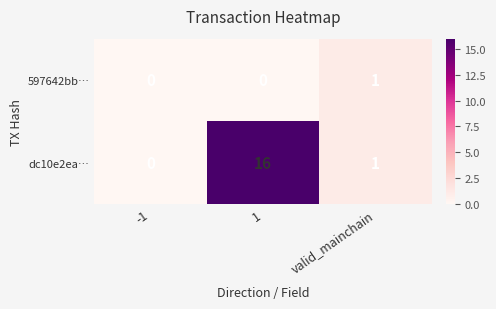

Between -1 and 1, which series saw the biggest shift?

dc10e2ea…